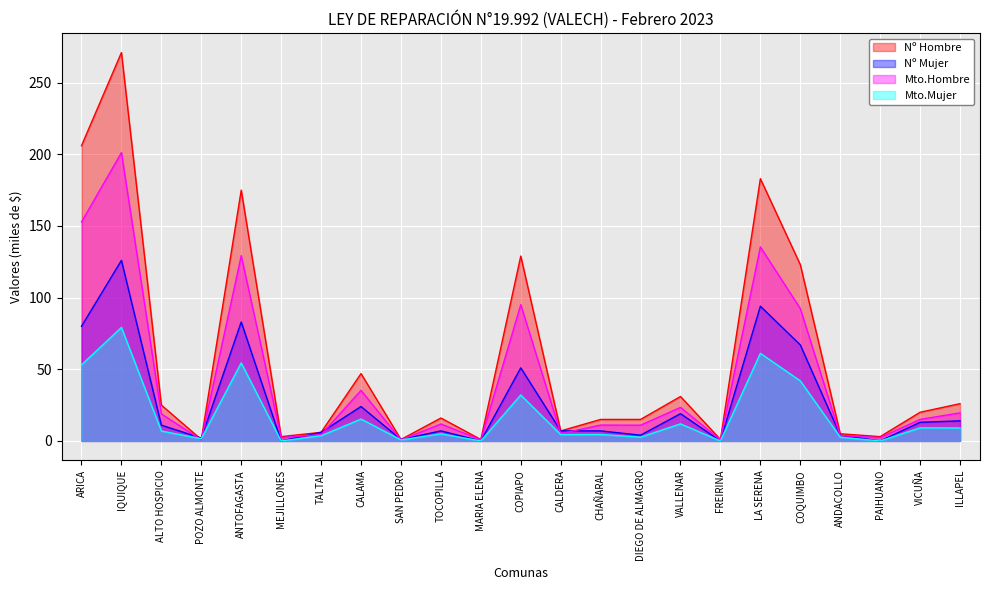

What is the value of the Nº Mujer point at the 18th from the left?

94.0